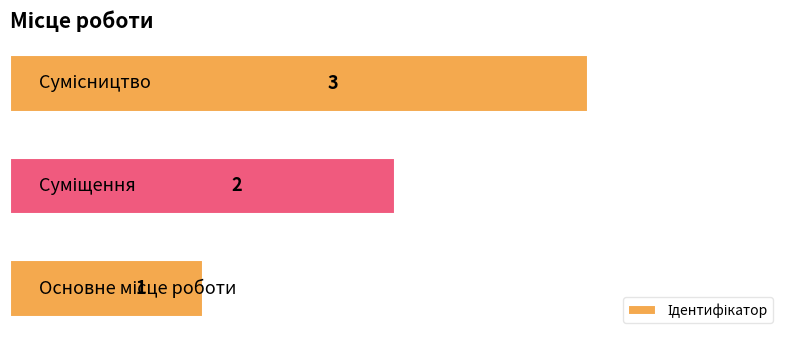

How many data points are less than 2?

1